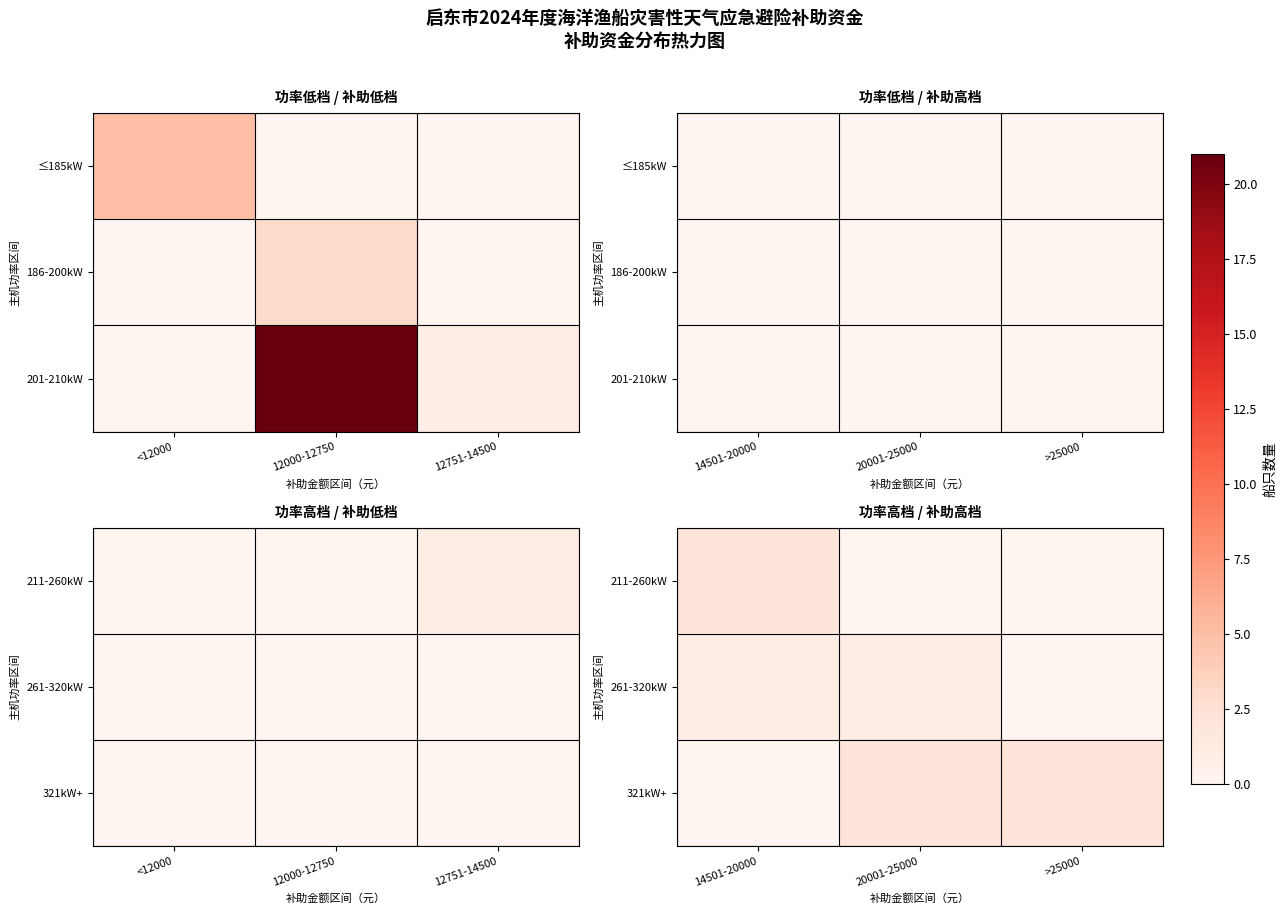

Which series has the largest total across all categories?

321kW+